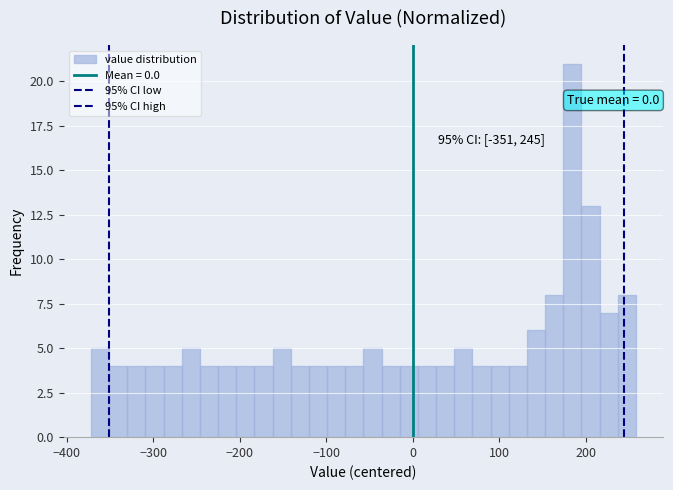

Read against the x-axis, roughly where is the centre of the tallest bar?

180